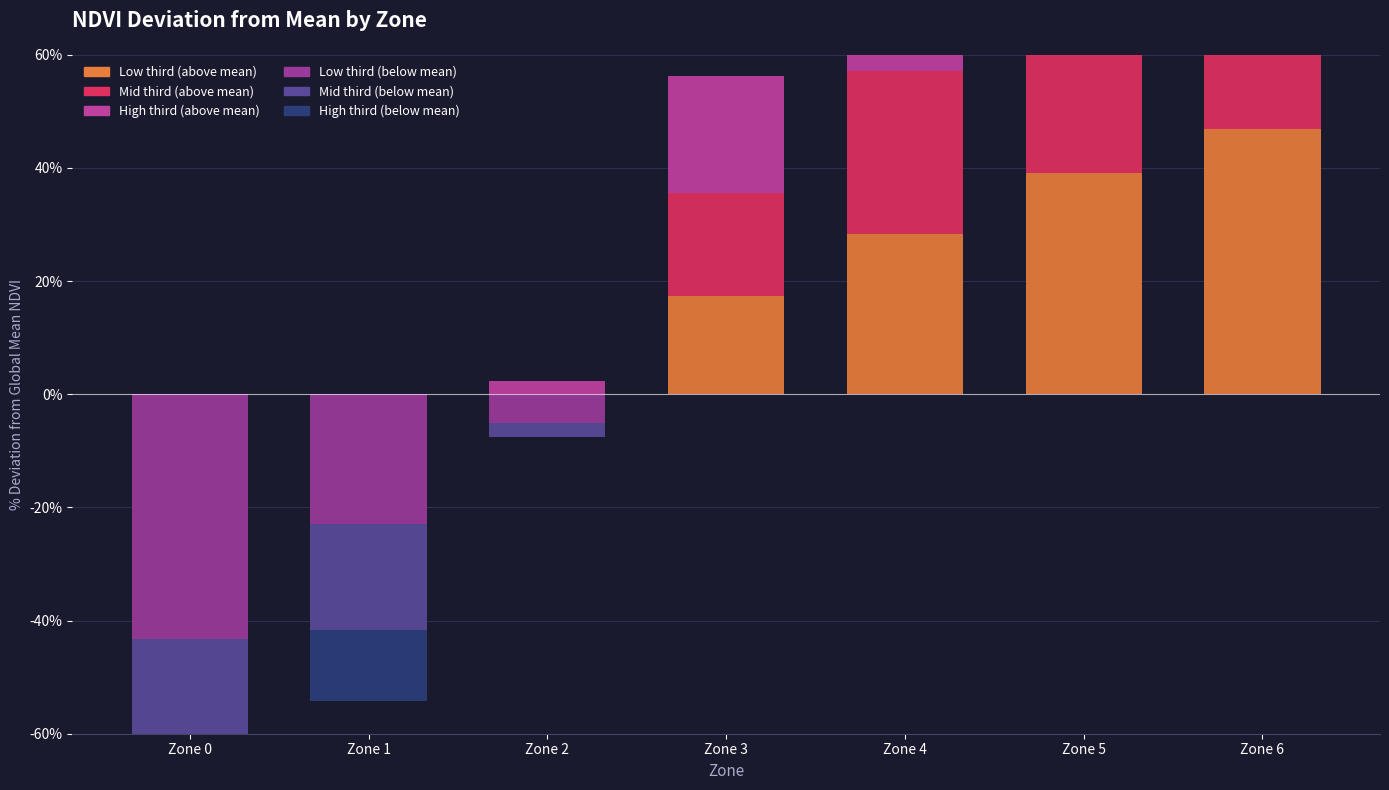

The Negative seg 1 series shows 17.5 at Zone 6. True or false?

False